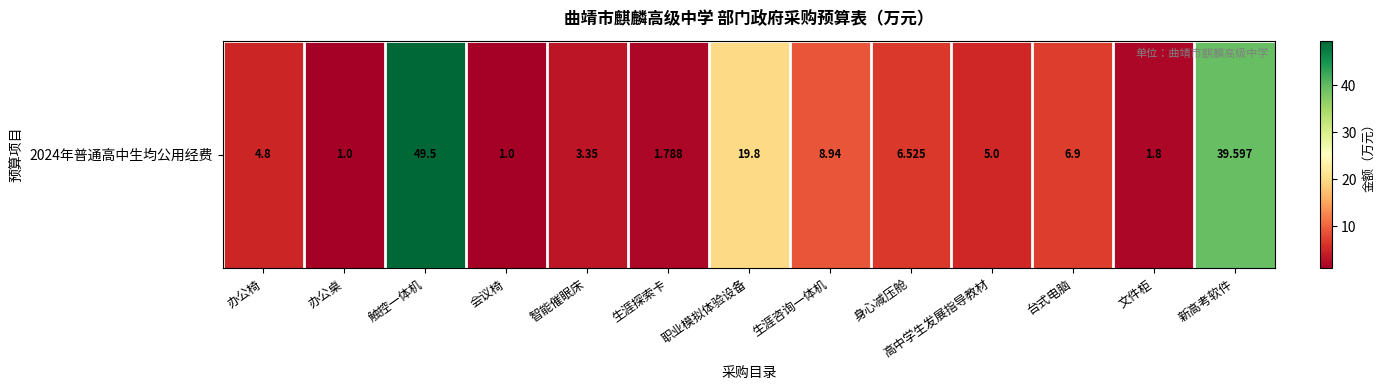

What is the sum of the values at 职业模拟体验设备 and 触控一体机?

69.3